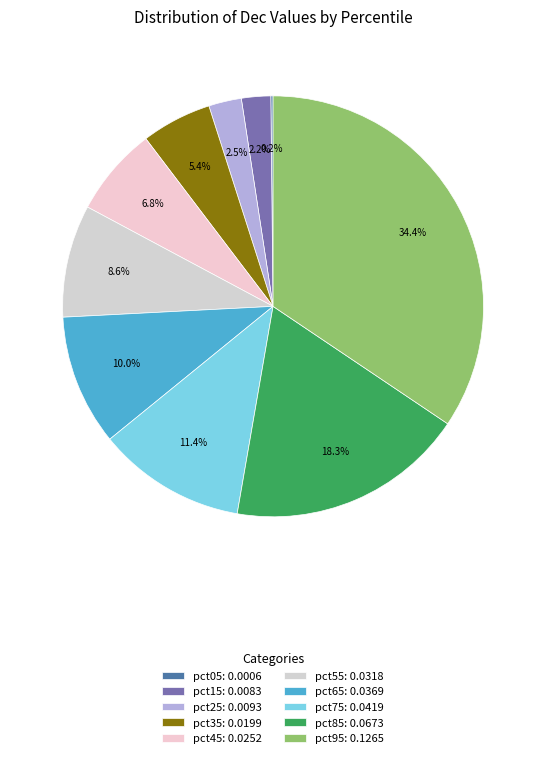

To the nearest percent, what portion does pct25 represent?

3%